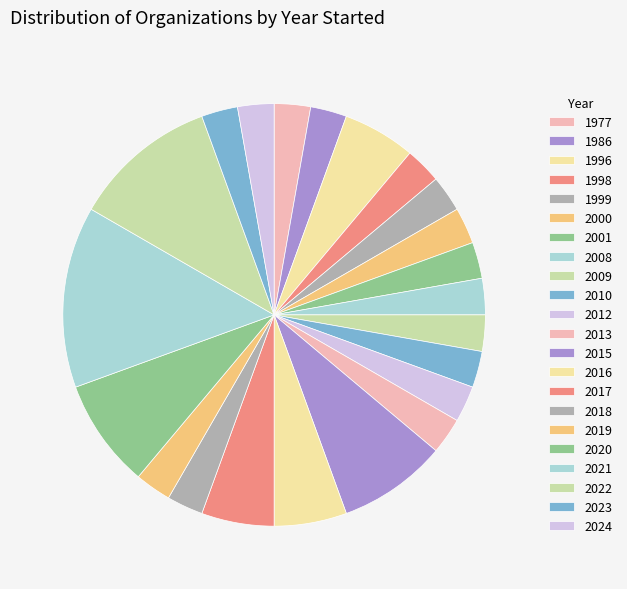

To the nearest percent, what portion does 2009 represent?

3%